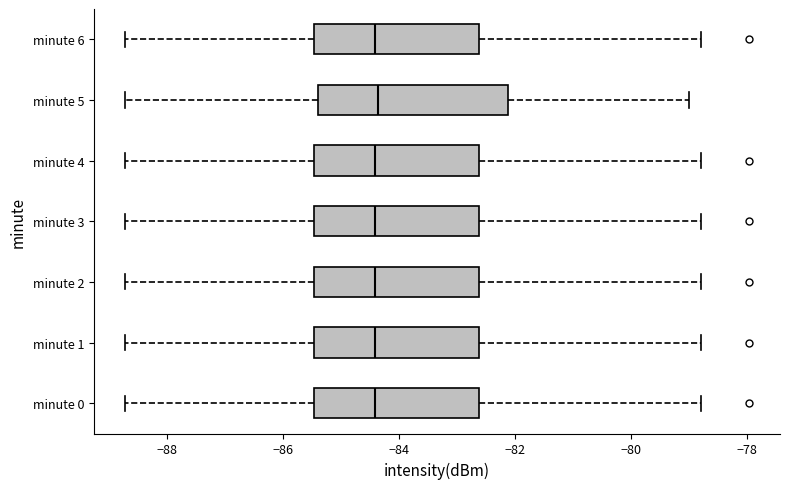

Where does the left whisker of the box for minute 3 end on the x-axis? The values are not printed on the chart, so give them approximately, as read against the axis.

-88.8